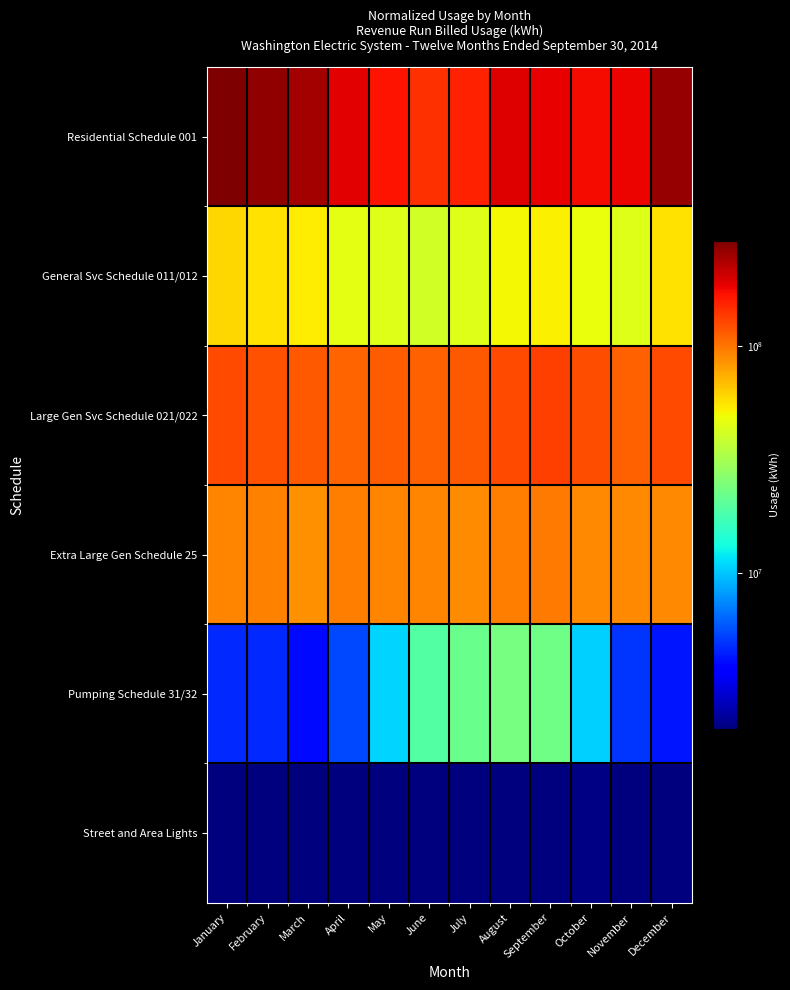

At how many categories does at least one series exceed 73288141?

12